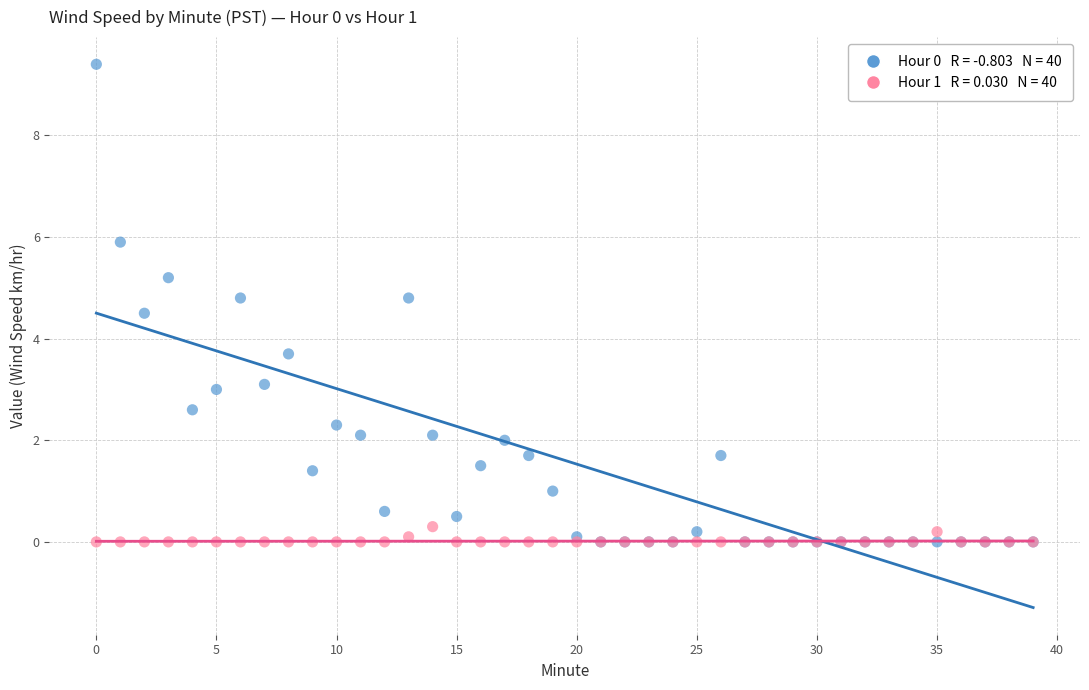

Across all series, what Y value is closest to 4?

3.7